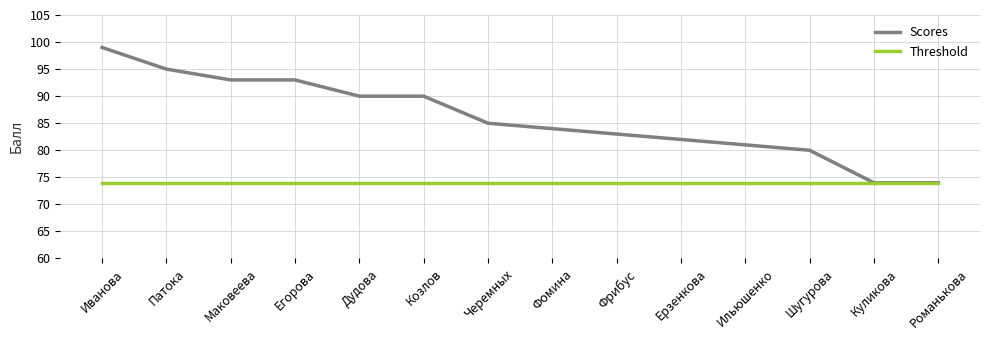

At which category is the sum across all series the highest?

Иванова